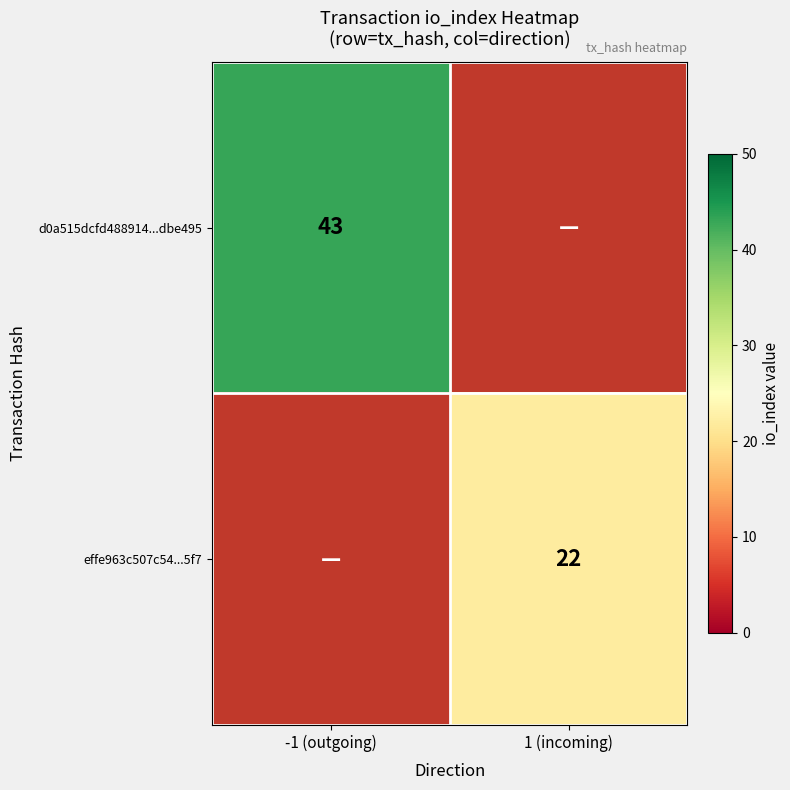

At how many categories does at least one series exceed 24?

1